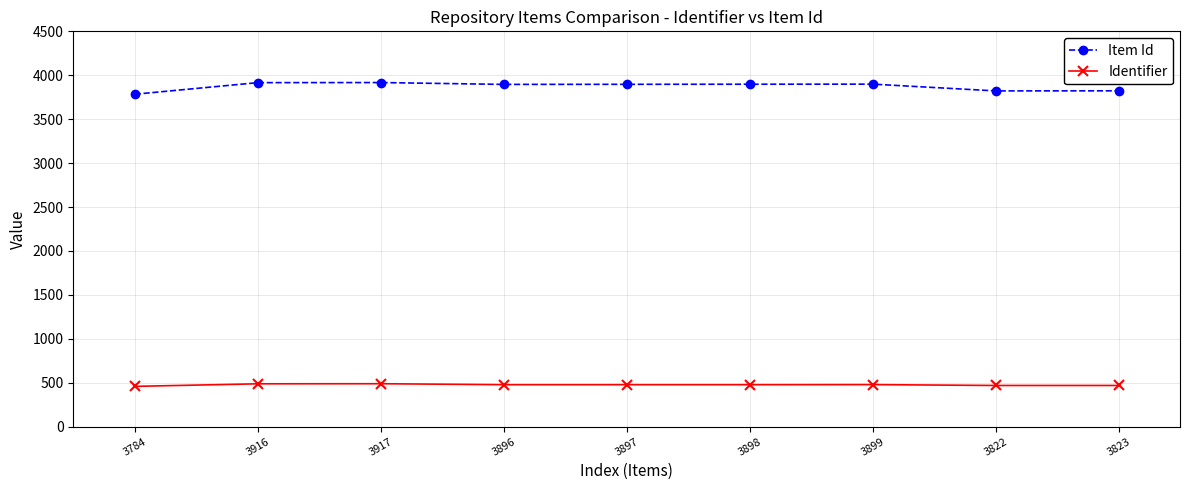

Rank the series by their maximum value, from highest to lowest.

Item Id, Identifier